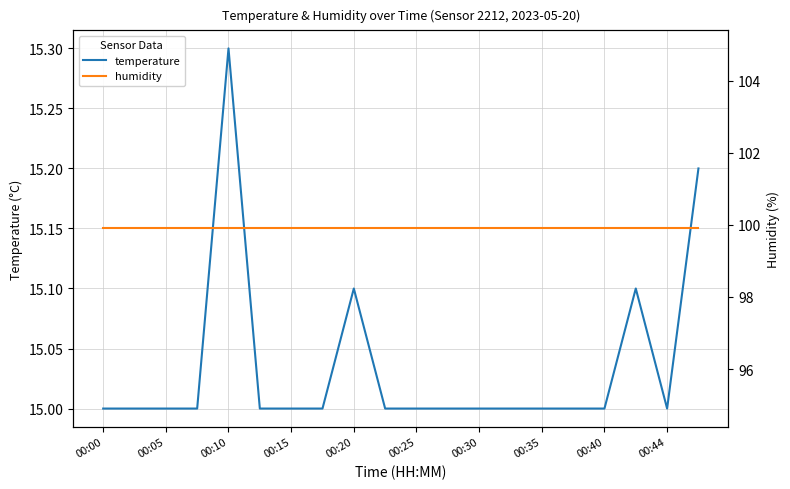

Reading left to right, what are all the values shown in this chart?

temperature: 15.0	15.0	15.0	15.0	15.3	15.0	15.0	15.0	15.1	15.0	15.0	15.0	15.0	15.0	15.0	15.0	15.0	15.1	15.0	15.2
humidity: 99.9	99.9	99.9	99.9	99.9	99.9	99.9	99.9	99.9	99.9	99.9	99.9	99.9	99.9	99.9	99.9	99.9	99.9	99.9	99.9